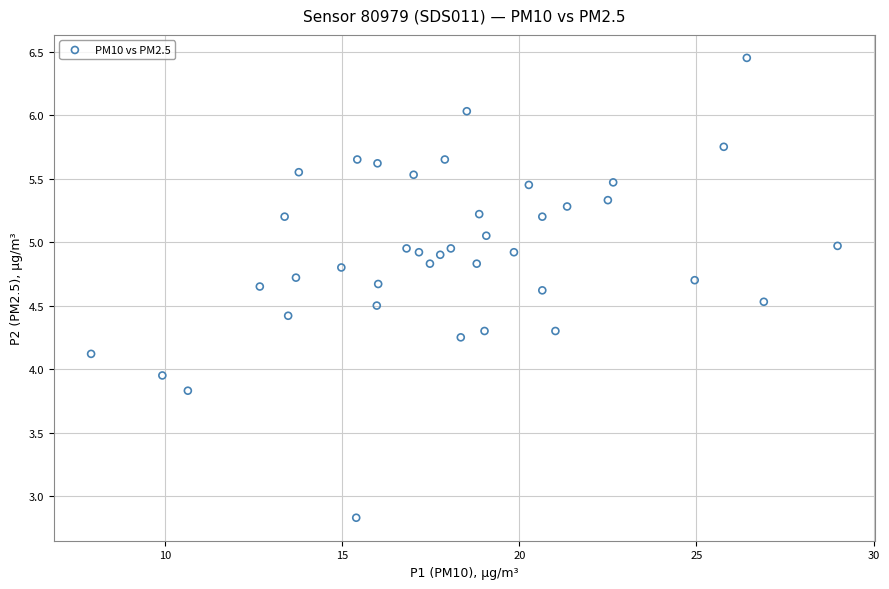

What is the range of Y values (max minus min)?

3.6